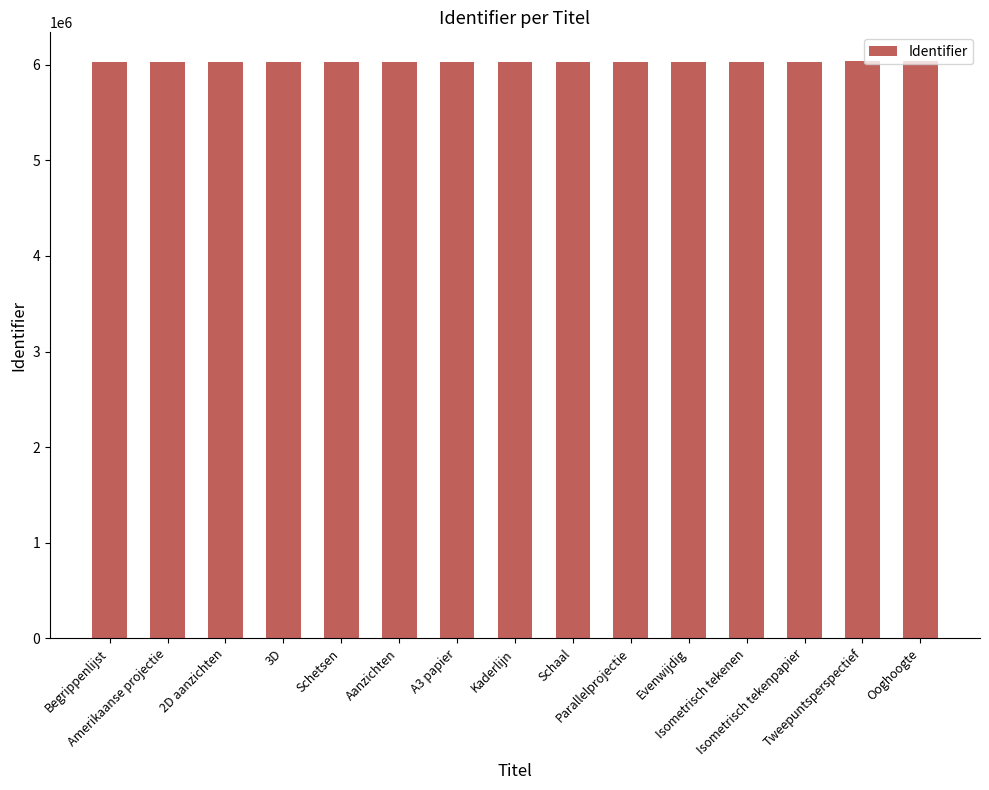

What is the sum of the values at Isometrisch tekenen and Evenwijdig?

12052901